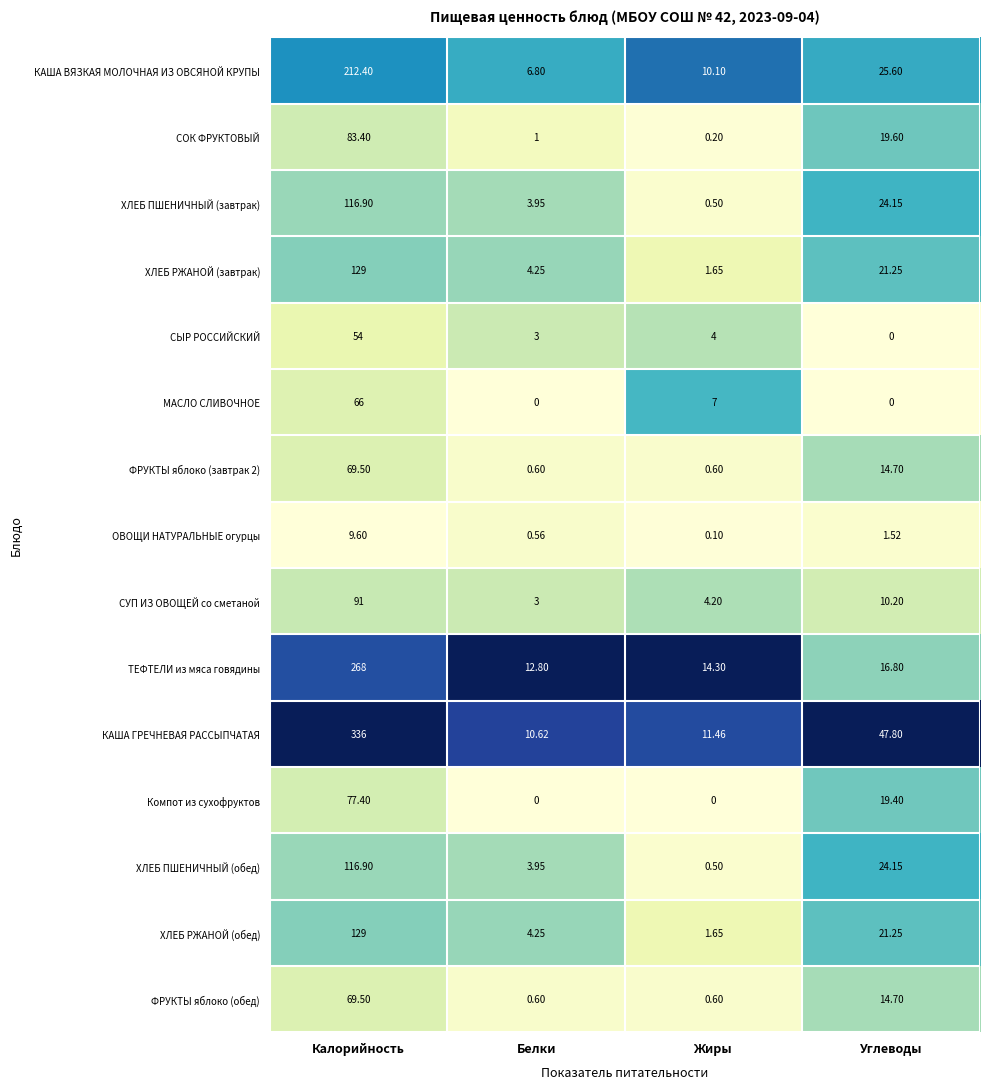

Where does the ФРУКТЫ яблоко (завтрак 2) series first go above 14?

Калорийность